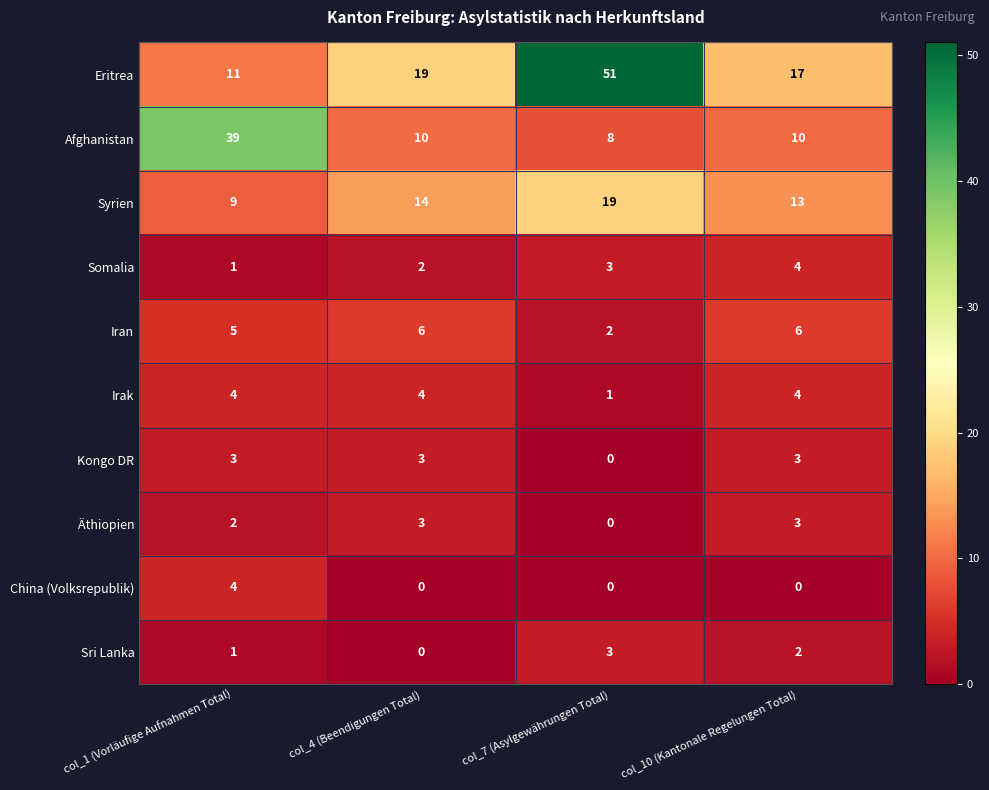

What is the total value across all series at col_10 (Kantonale Regelungen Total)?

62